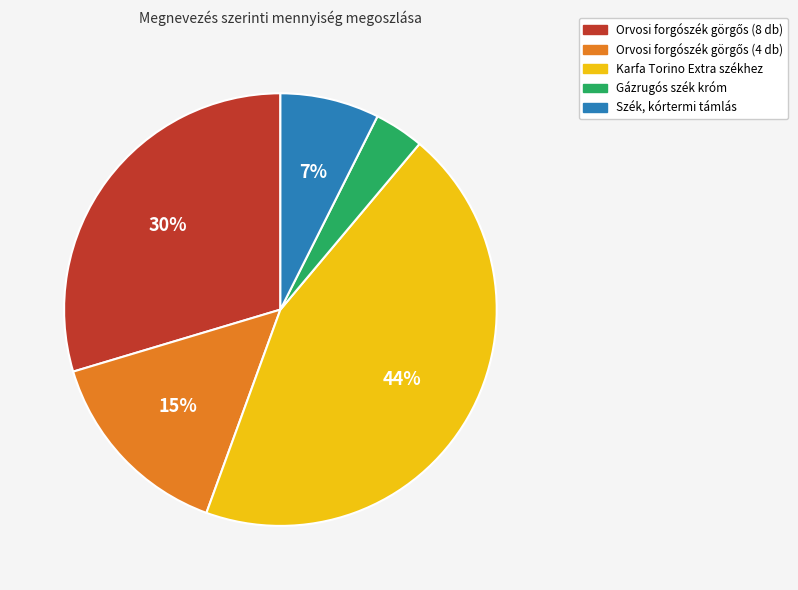

Combined, do Karfa Torino Extra székhez and Szék, kórtermi támlás account for over 50%?

Yes